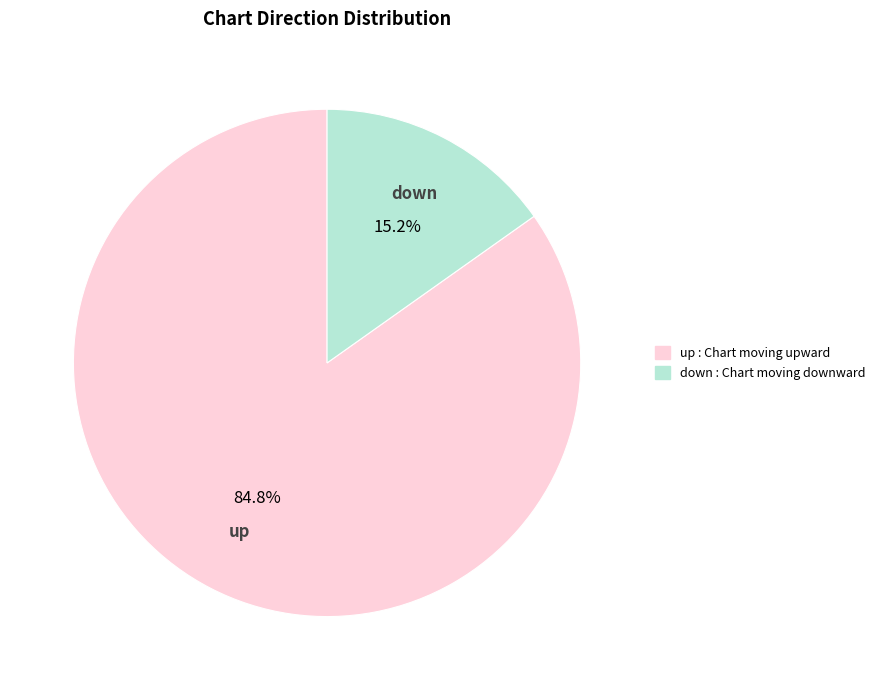

To the nearest percent, what is the average slice percentage?

50%